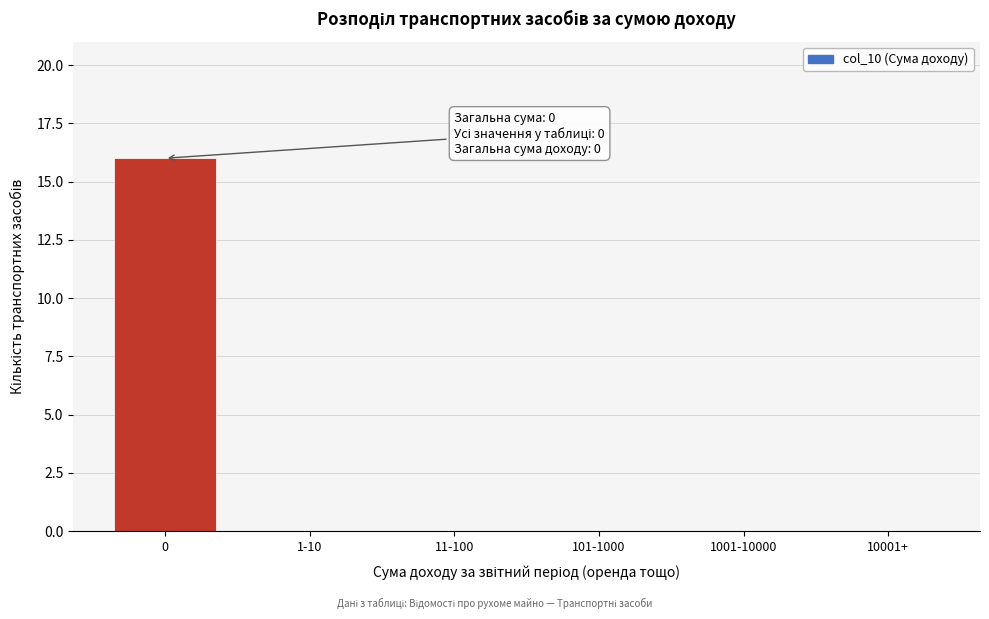

Reading right to left, extract all data points from this chart.

10001+=0	1001-10000=0	101-1000=0	11-100=0	1-10=0	0=16